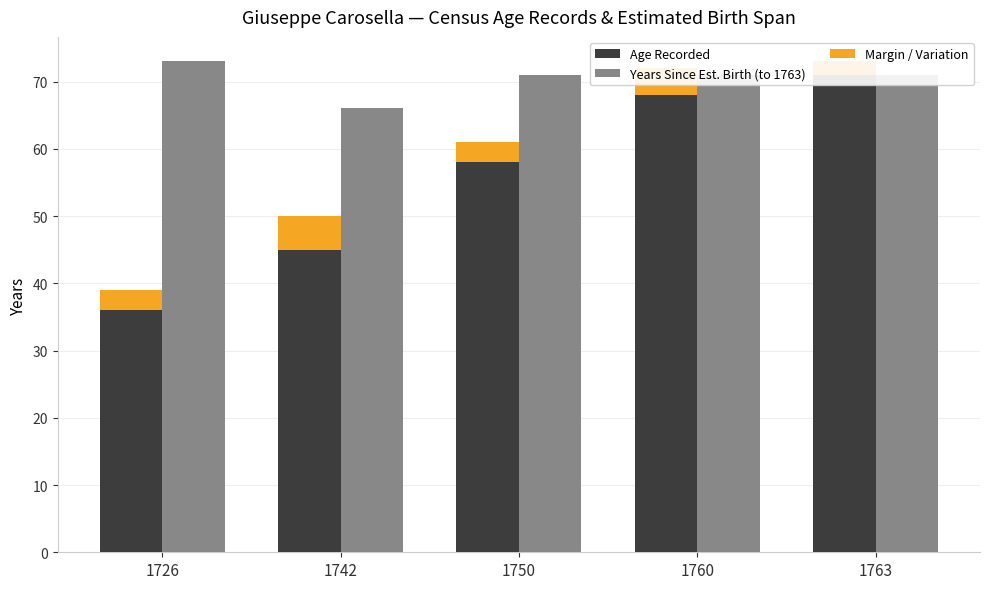

Rank the series by their average value, from lowest to highest.

Margin / Variation, Age Recorded, Years Since Est. Birth (to 1763)